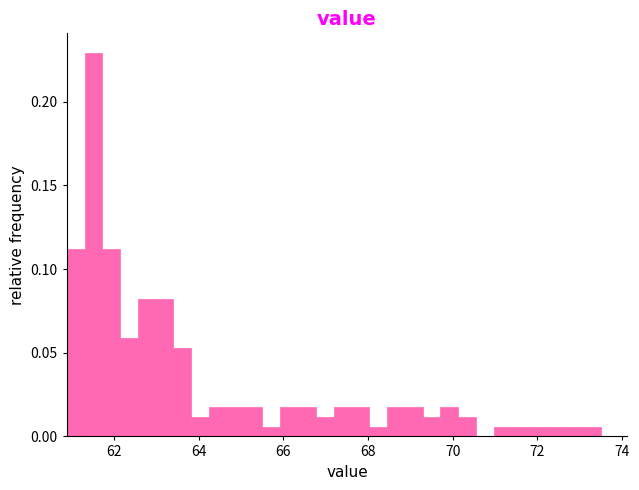

Read against the x-axis, roughly where is the centre of the tallest bar?

61.6